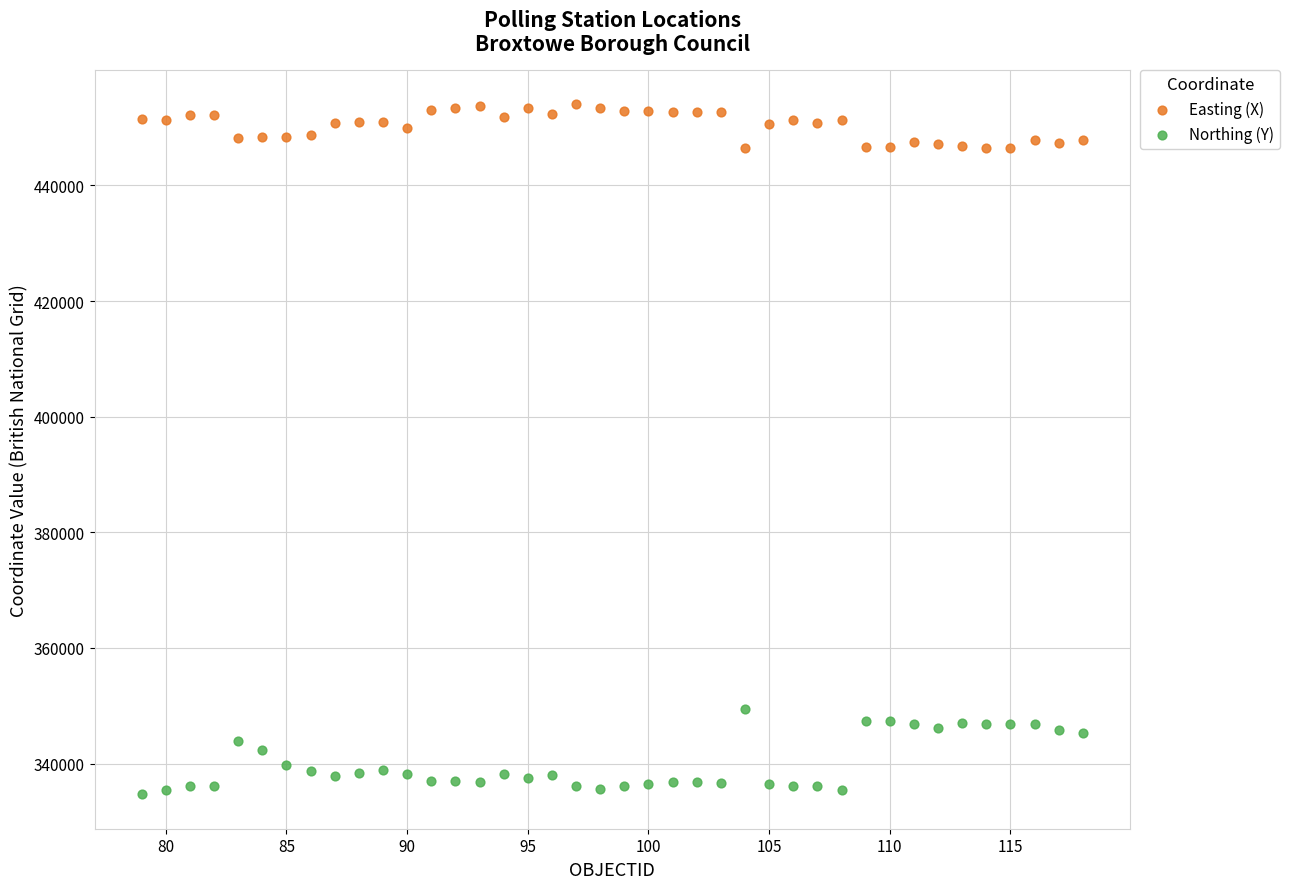

Which series has the widest spread of Y values?

Northing (Y)